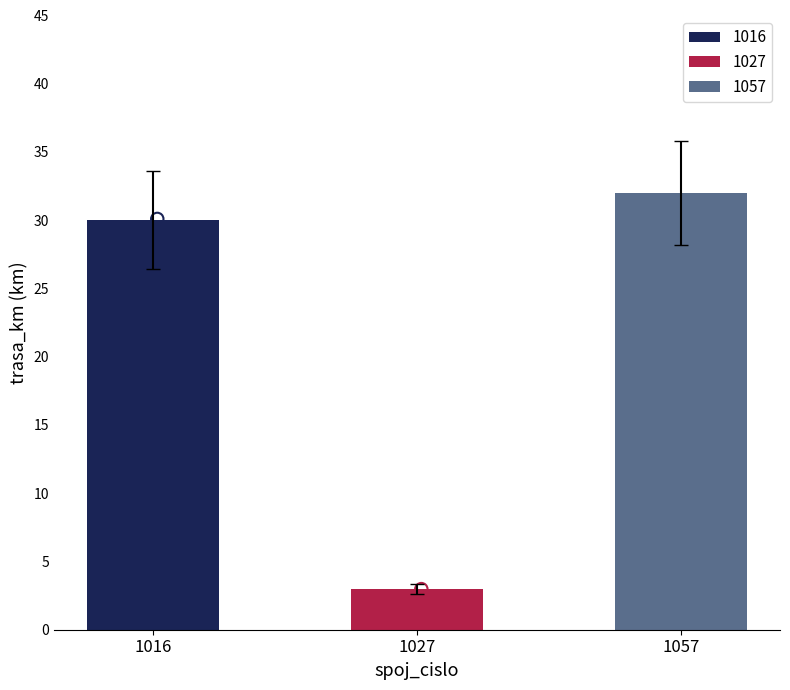

Which has a higher value, 1016 or 1027?

1016